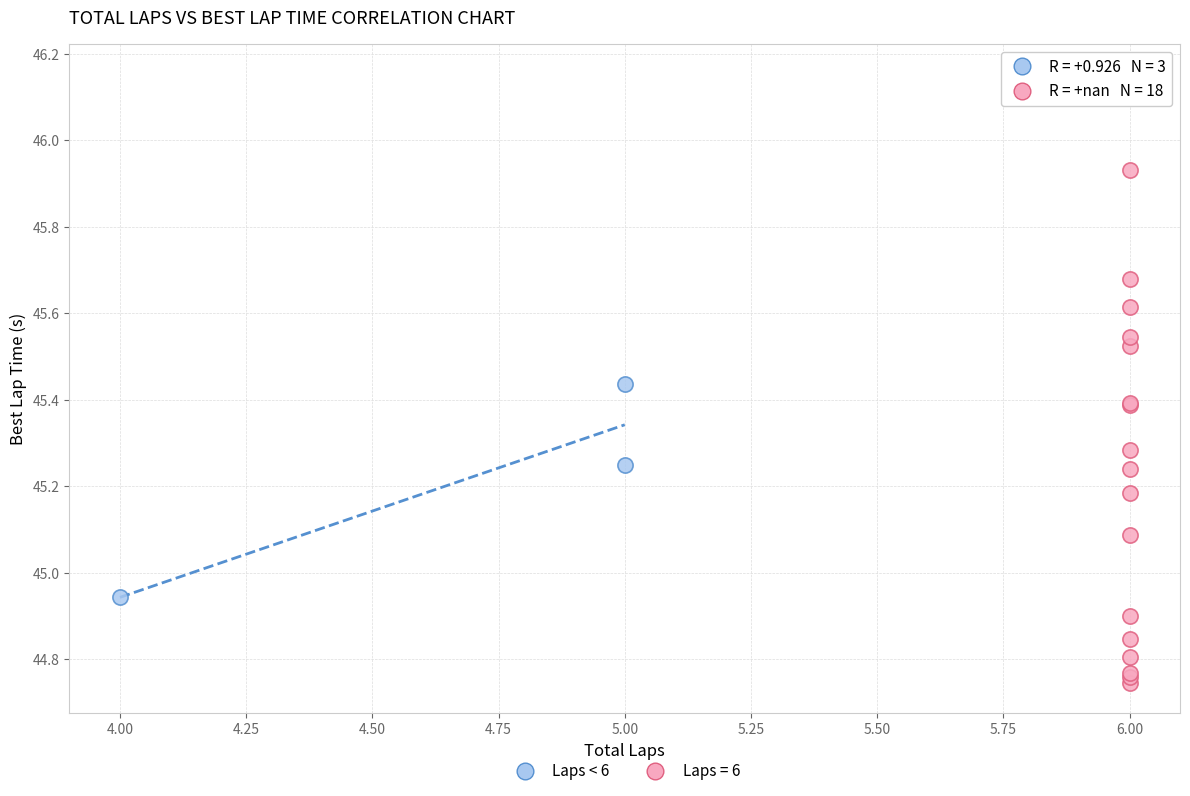

Which series contains the highest Y value?

Laps = 6